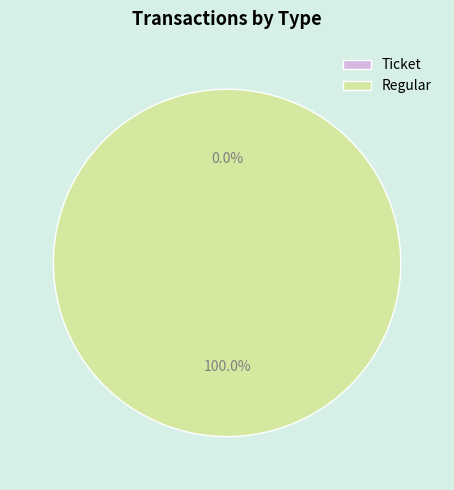

What is the largest slice in the pie chart?

Regular